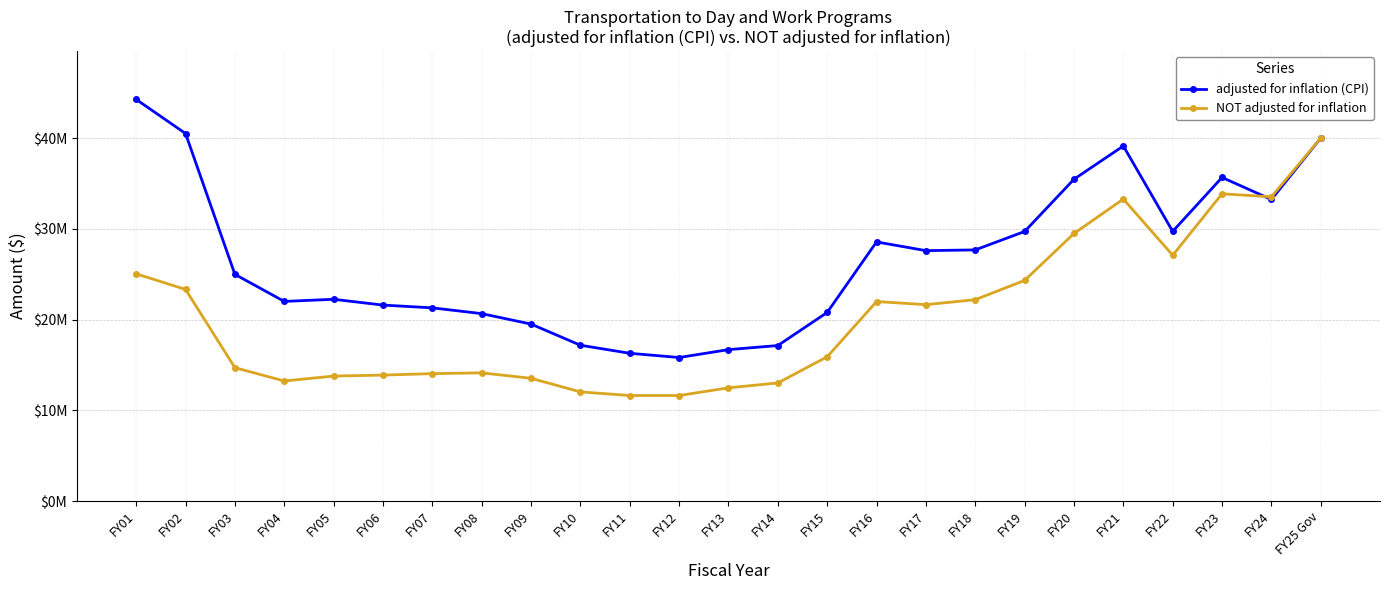

Is this an area chart (filled region under the line)?

No